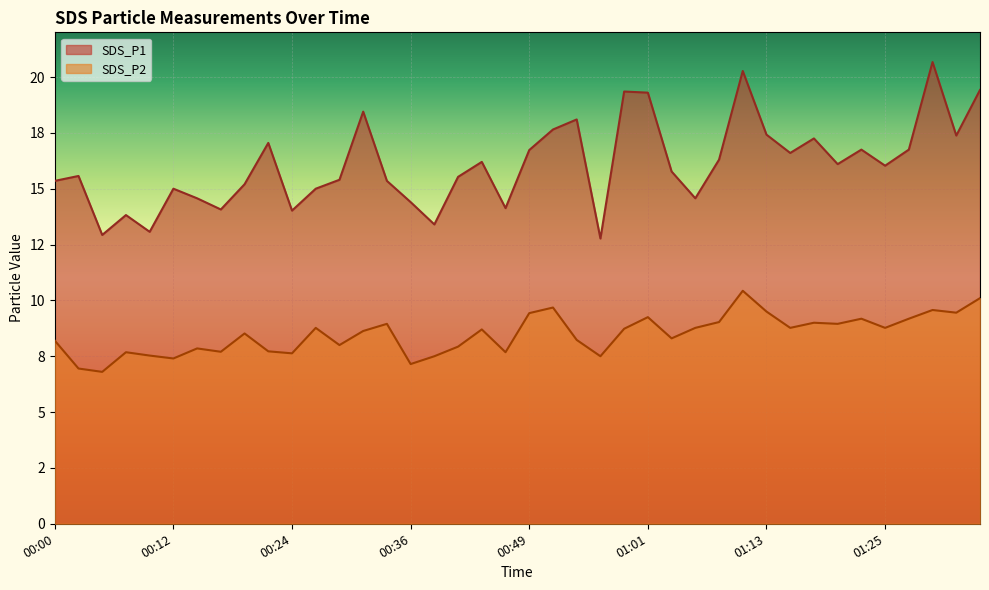

Is the value of SDS_P1 at 00:34 greater than the value of SDS_P2 at 00:58?

Yes